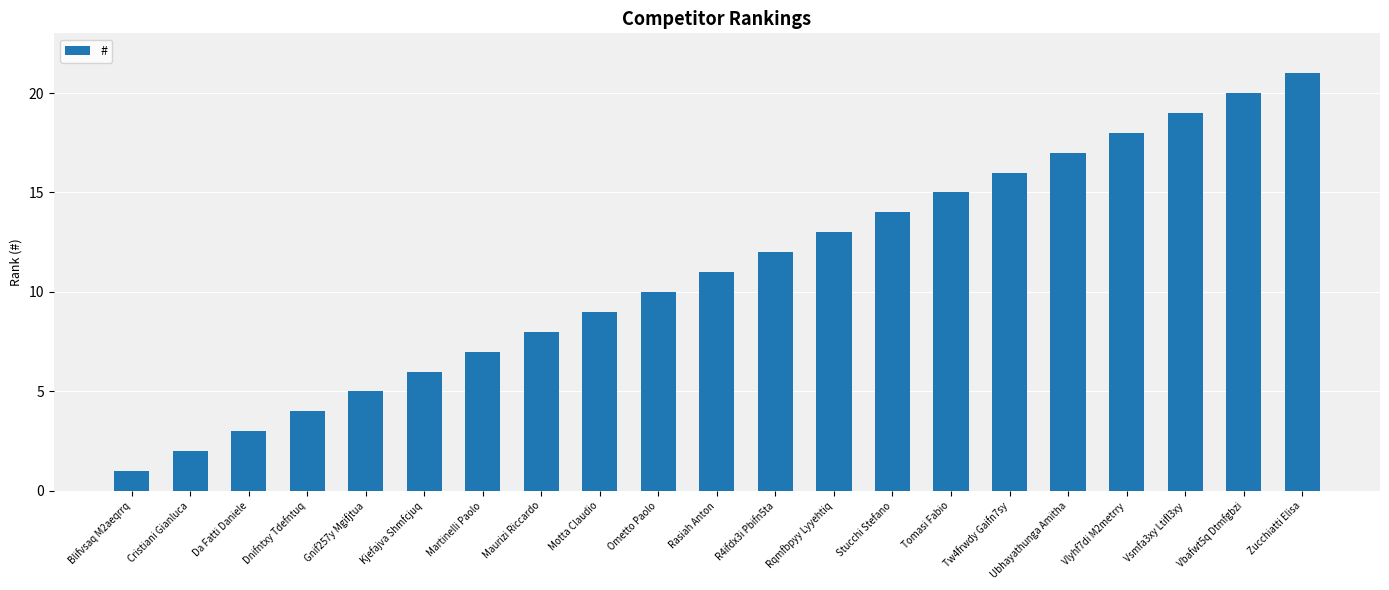

List the labels in order of value, smallest first.

Blifvsaq M2aeqrrq, Cristiani Gianluca, Da Fatti Daniele, Dnifntxy Tdefntuq, Gnif257y Mgifjtua, Kjefajva Shmfcjuq, Martinelli Paolo, Maurizi Riccardo, Motta Claudio, Ometto Paolo, Rasiah Anton, R4ifdx3i Pbifn5ta, Rqmfbpyy Lyyehtiq, Stucchi Stefano, Tomasi Fabio, Tw4frwdy Gaifn7sy, Ubhayathunga Amitha, Vlyhf7di M2metrry, Vsmfa3xy Ltifl3xy, Vbafwt5q Dtmfgbzi, Zucchiatti Elisa